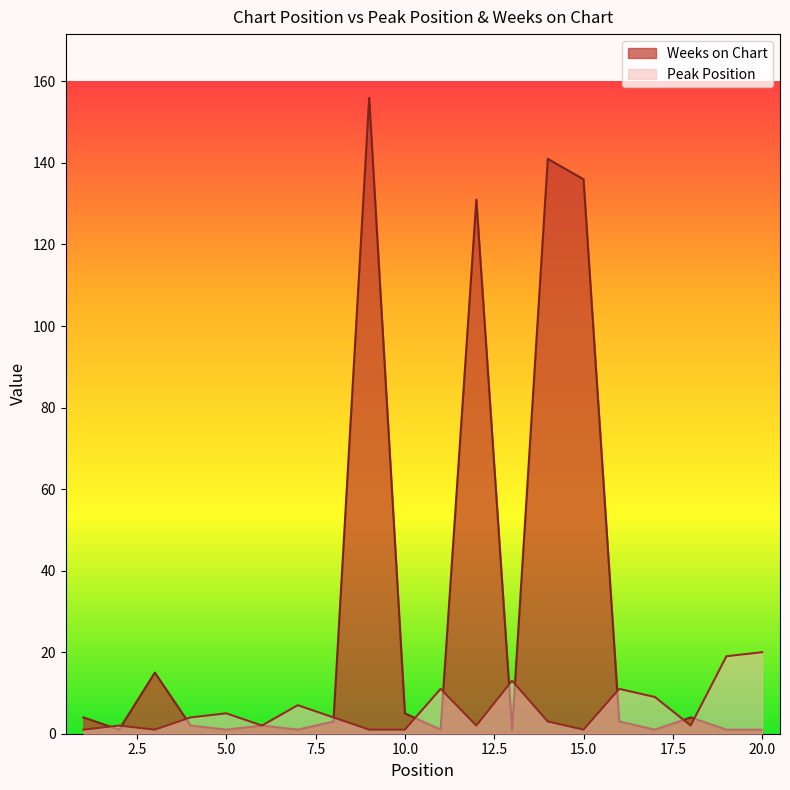

Reading left to right, list all the values displayed in this chart.

Peak Position: 1	2	1	4	5	2	7	4	1	1	11	2	13	3	1	11	9	2	19	20
Weeks on Chart: 4	1	15	2	1	2	1	3	156	5	1	131	1	141	136	3	1	4	1	1